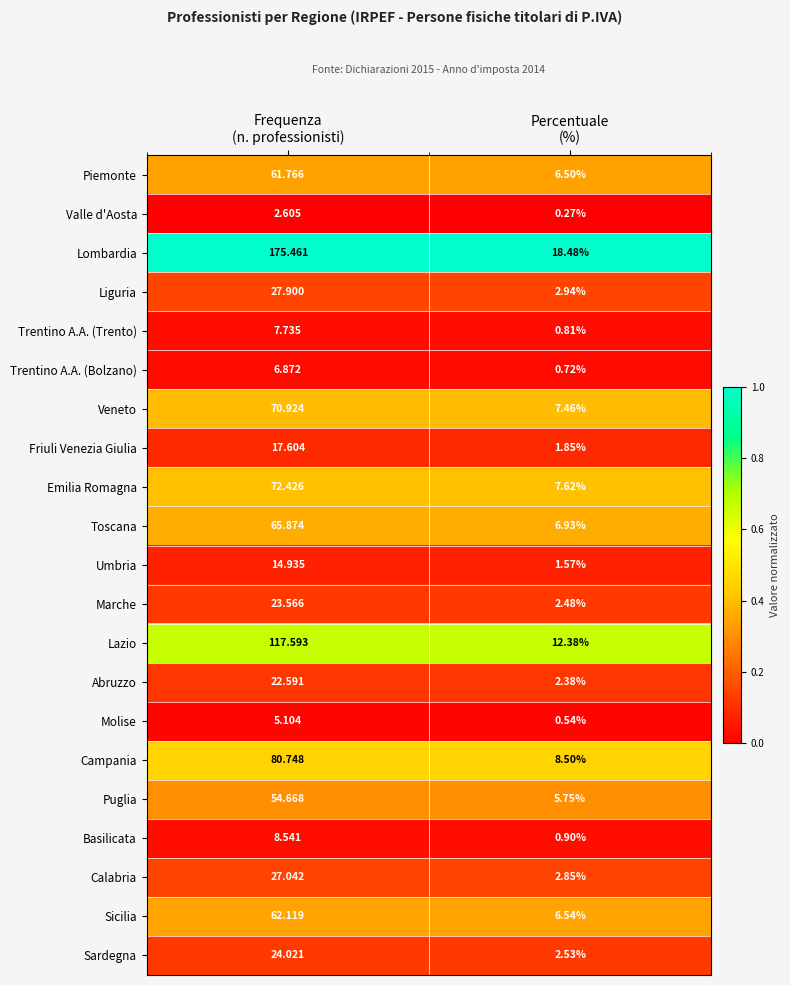

Which series has the largest range (max minus min)?

Lombardia